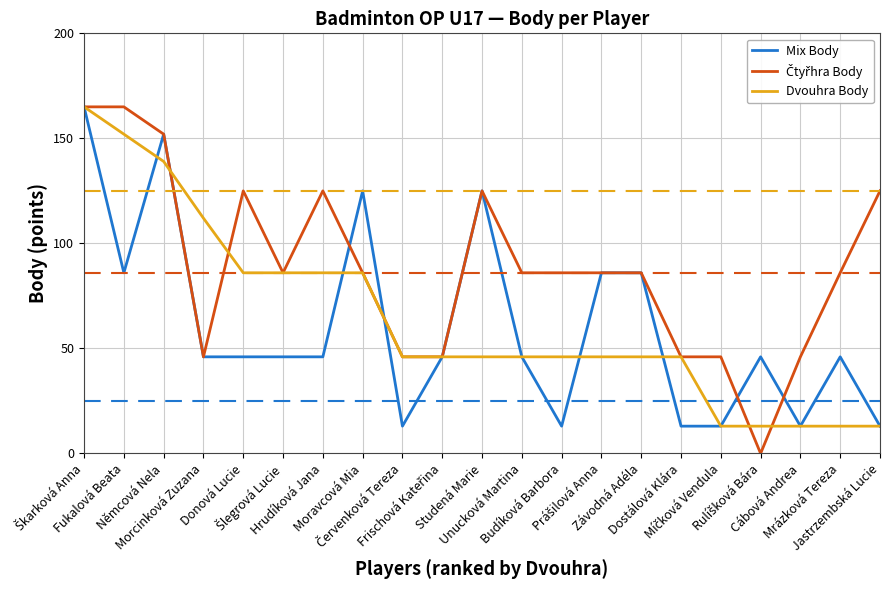

At which category does Mix Body reach its first local valley?

Fukalová Beata